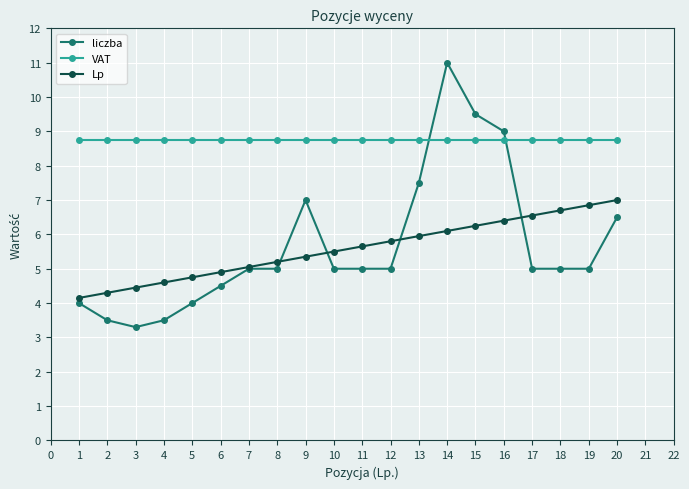

The liczba series shows 3.7 at 15. True or false?

False